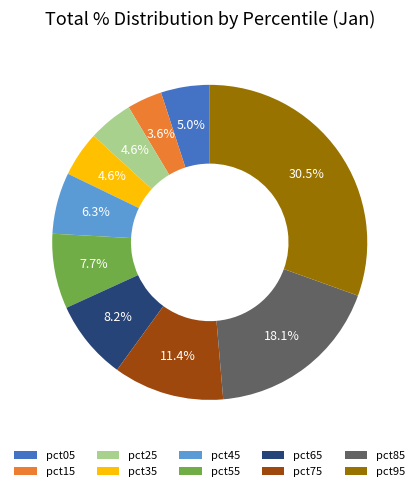

To the nearest percent, what is the difference between the largest and smallest slice percentages?

27%